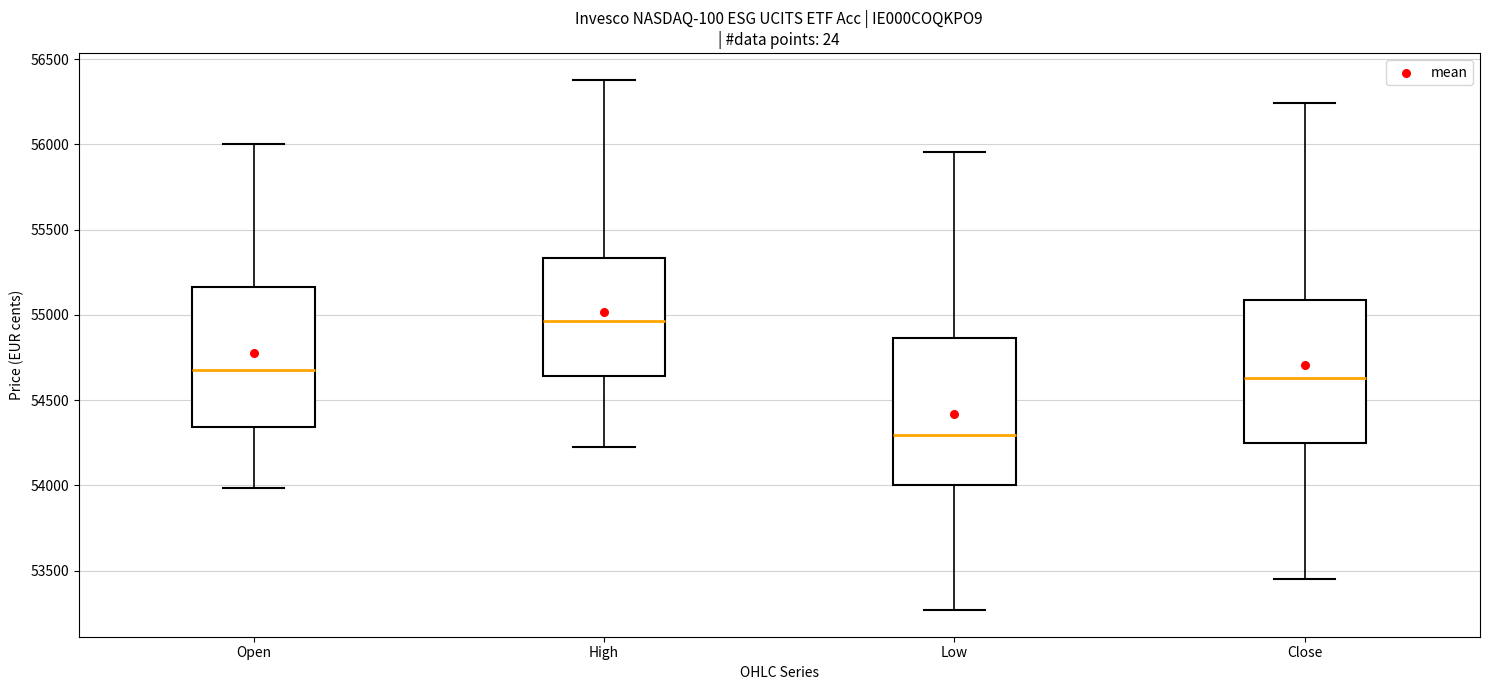

Where does the lower whisker of the box for High end on the y-axis? The values are not printed on the chart, so give them approximately, as read against the axis.

54200